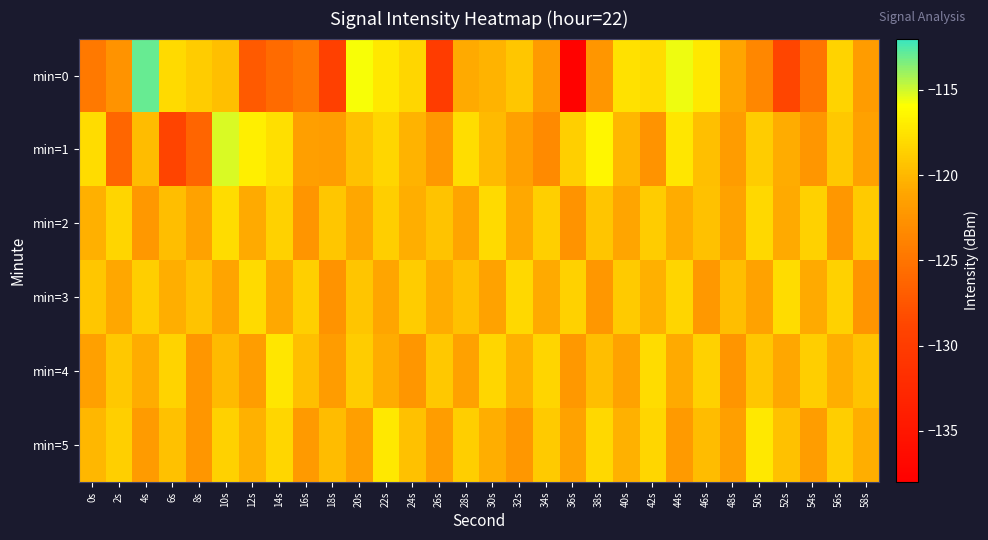

What is the smallest value displayed?

-137.6